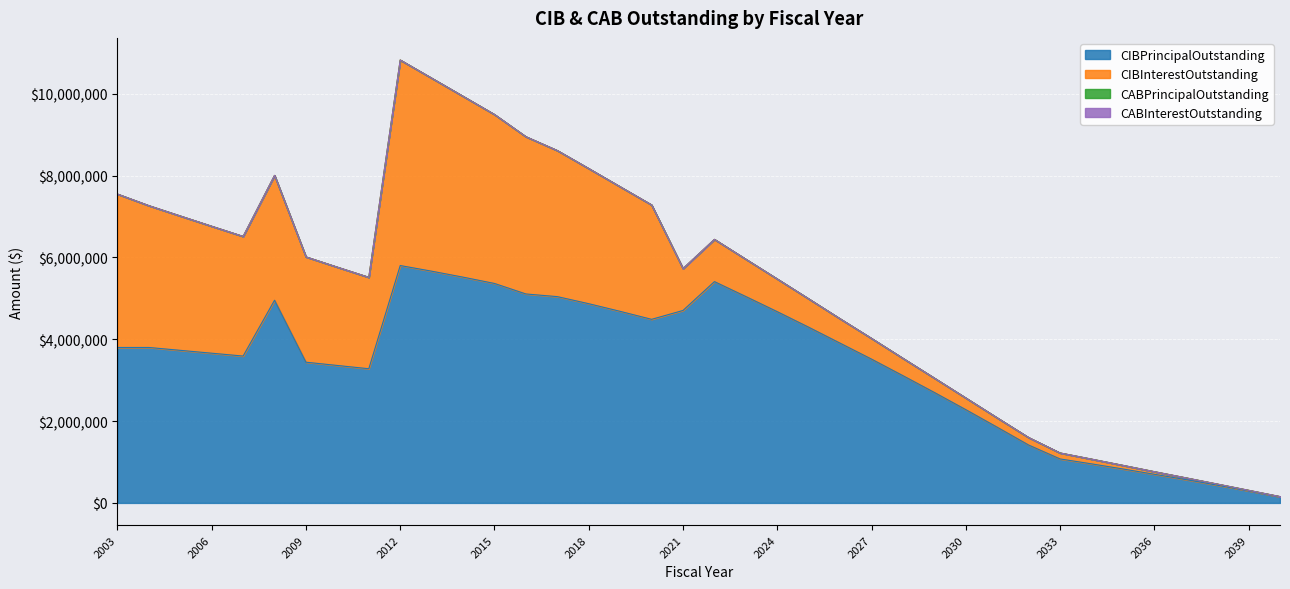

In CIBInterestOutstanding, how many points are higher than both neighbors (excluding endpoints)?

3